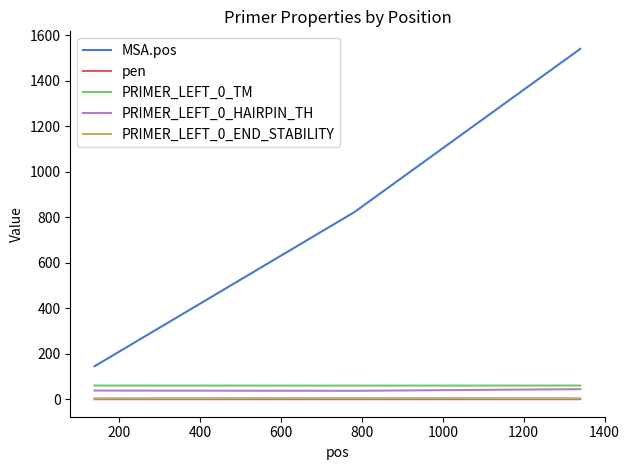

What is the difference between the maximum and second lowest values in the PRIMER_LEFT_0_HAIRPIN_TH series?

6.2